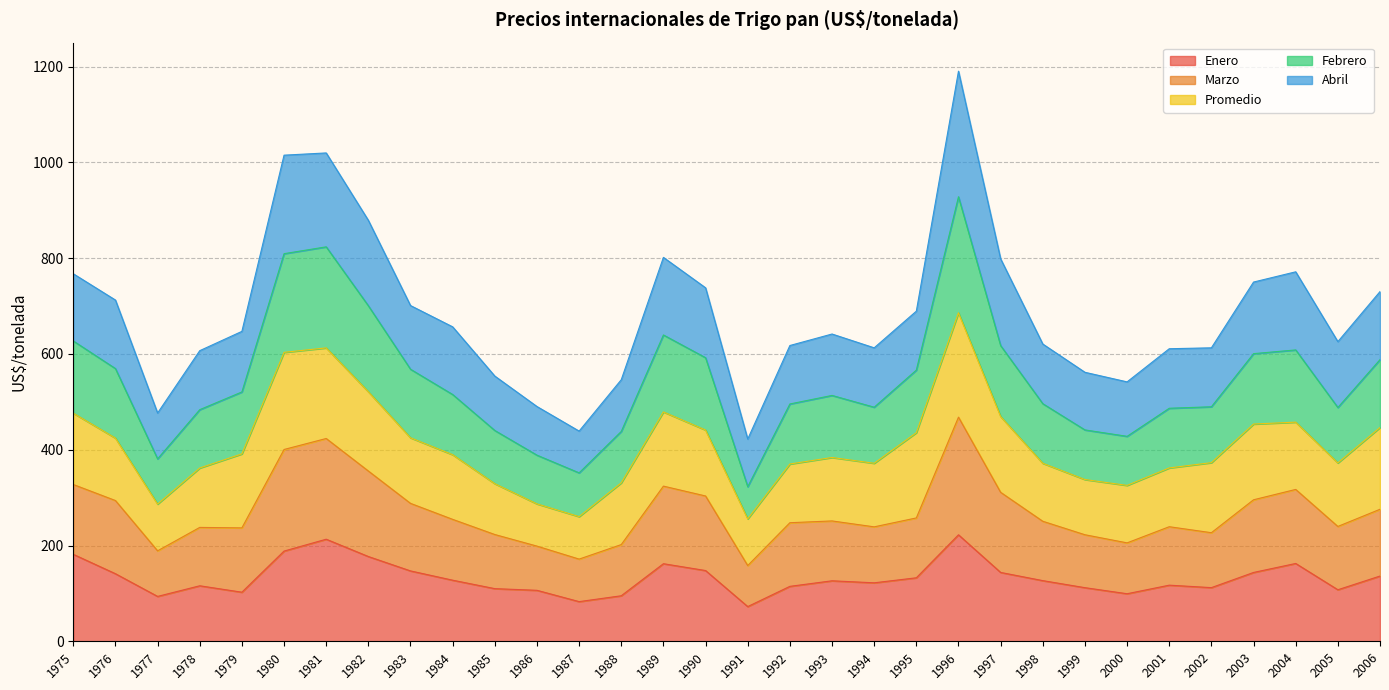

What is the total value across all series at 1998?

620.7